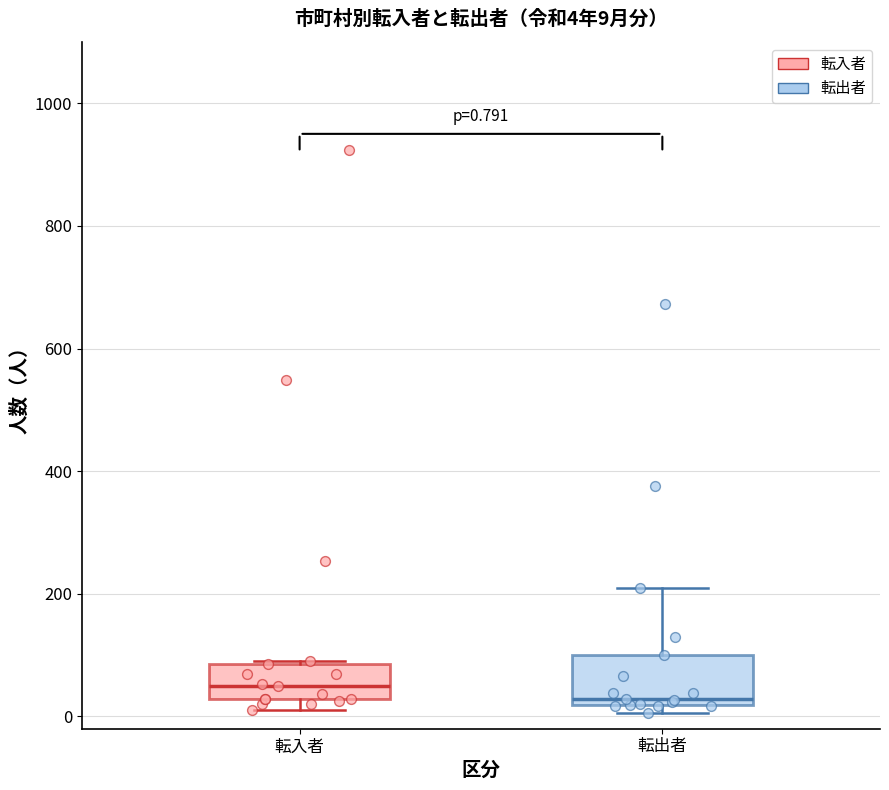

Which box's median line is the highest?

転入者